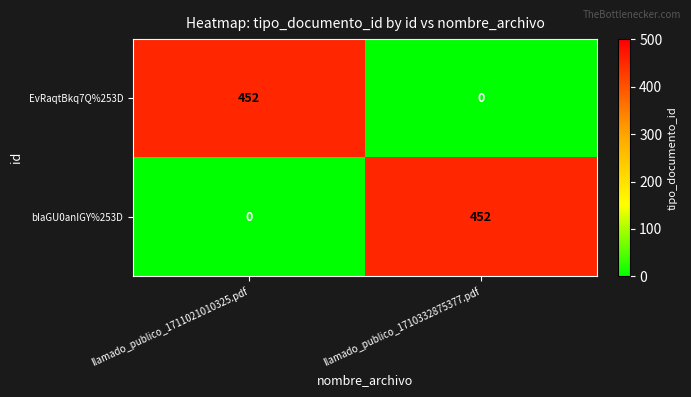

The EvRaqtBkq7Q%253D series shows 0 at llamado_publico_1710332875377.pdf. True or false?

True